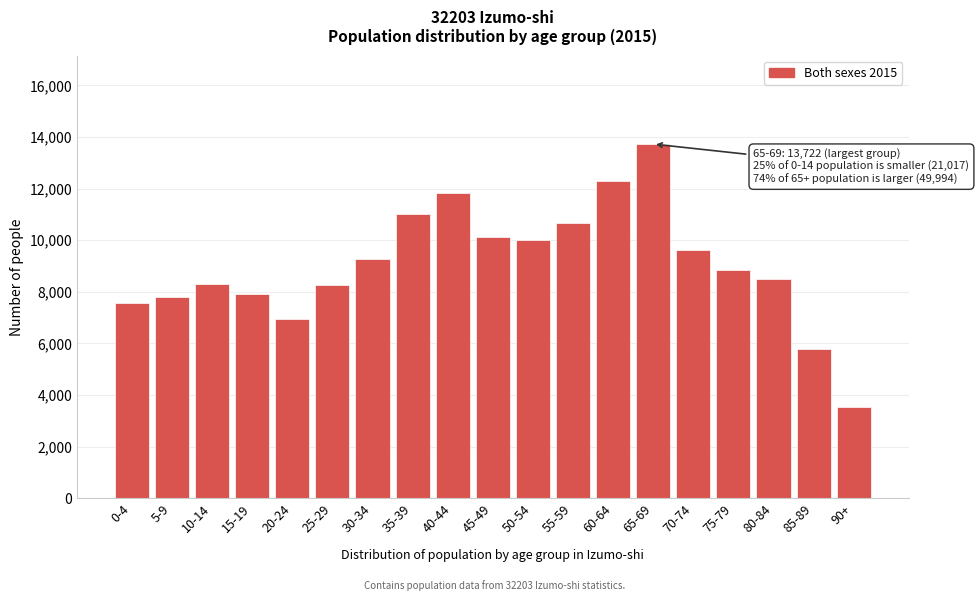

What is the approximate value at 35-39, to the nearest 10?

11030